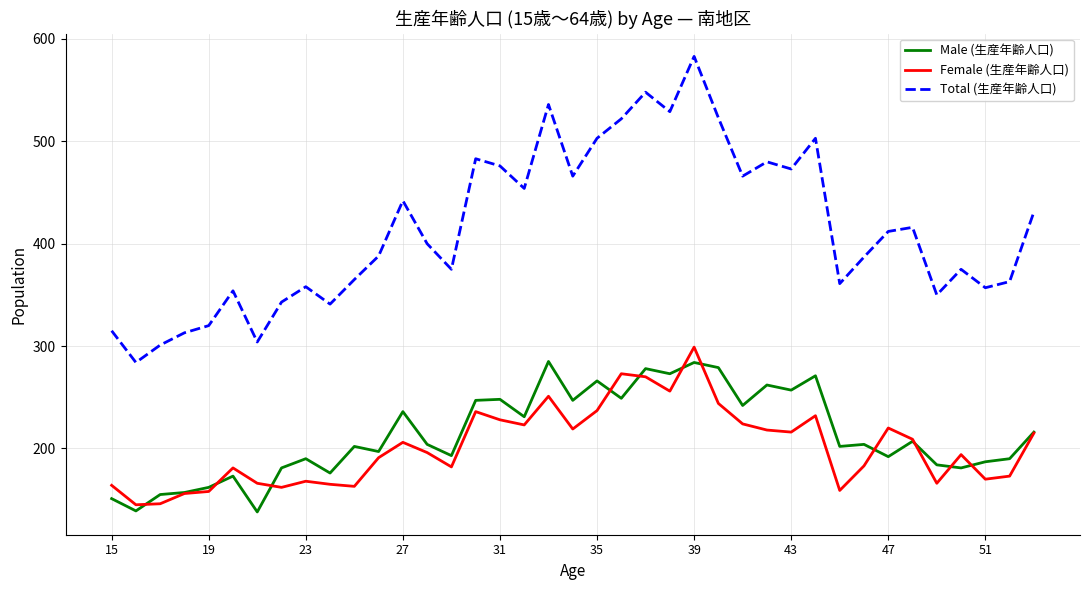

True or false: Male (生産年齢人口) and Total (生産年齢人口) cross at least once.

False